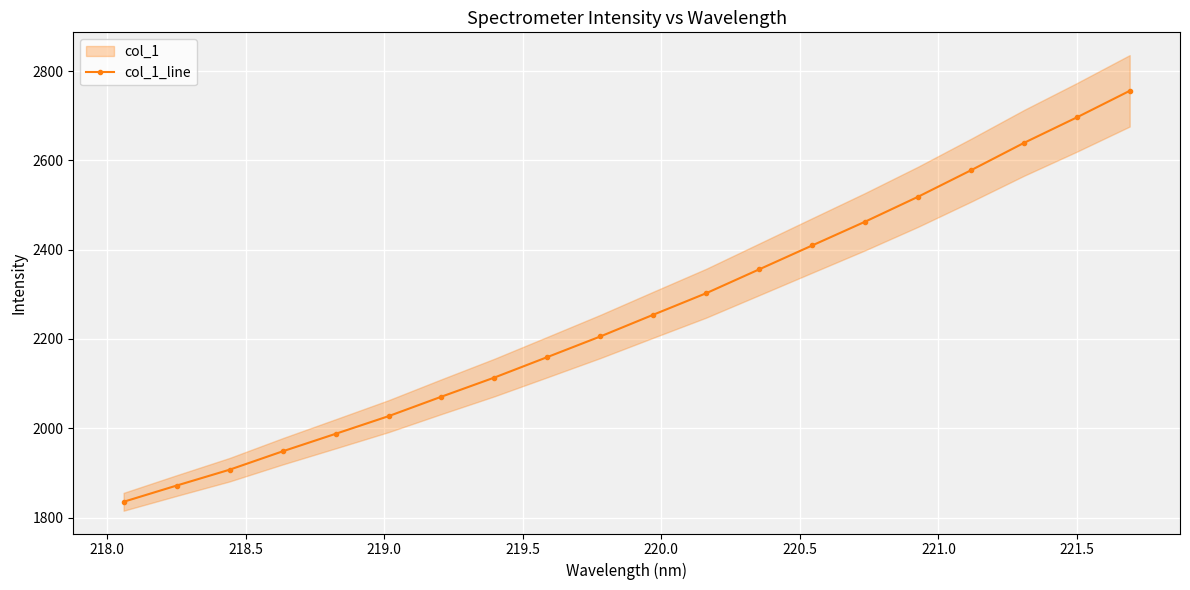

What is the sum of all values?

45097.4